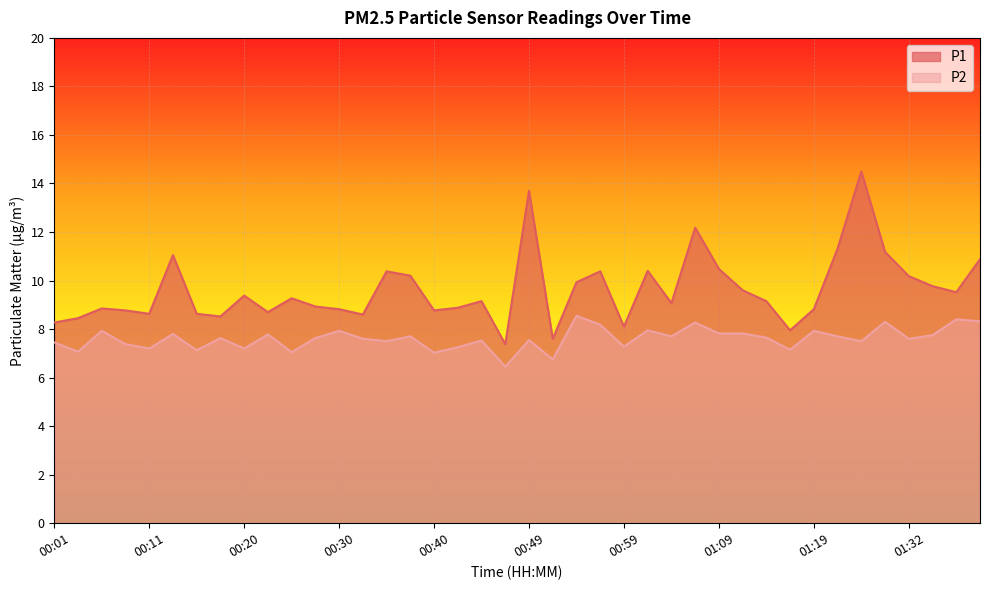

How many interior local valleys does the P1 series have?

11